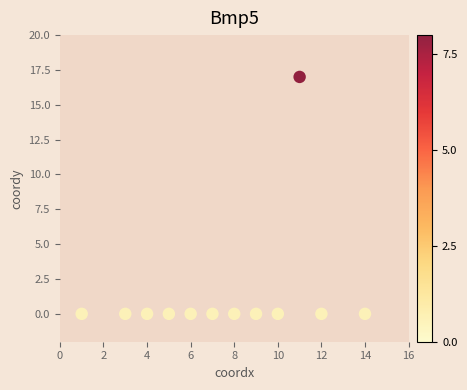

What is the range of X values (max minus min)?

13